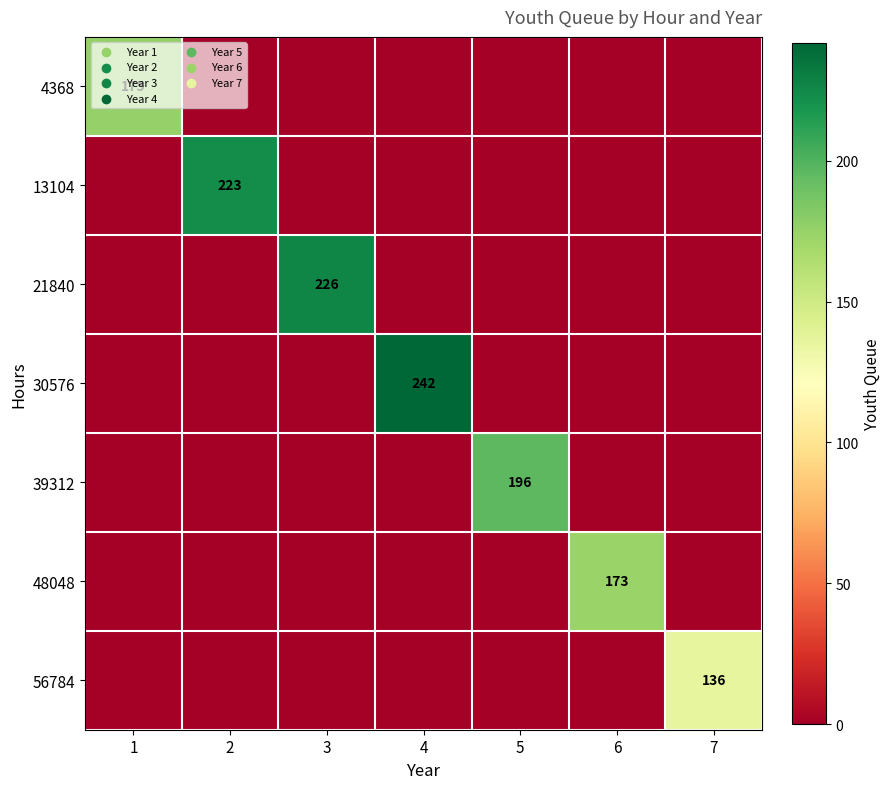

Which has a higher value, 6 or 7?

6